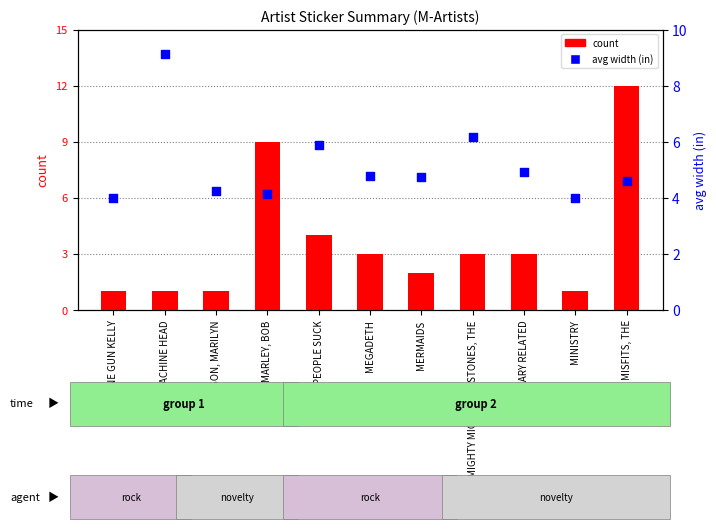

At which category is the sum across all series the highest?

MISFITS, THE